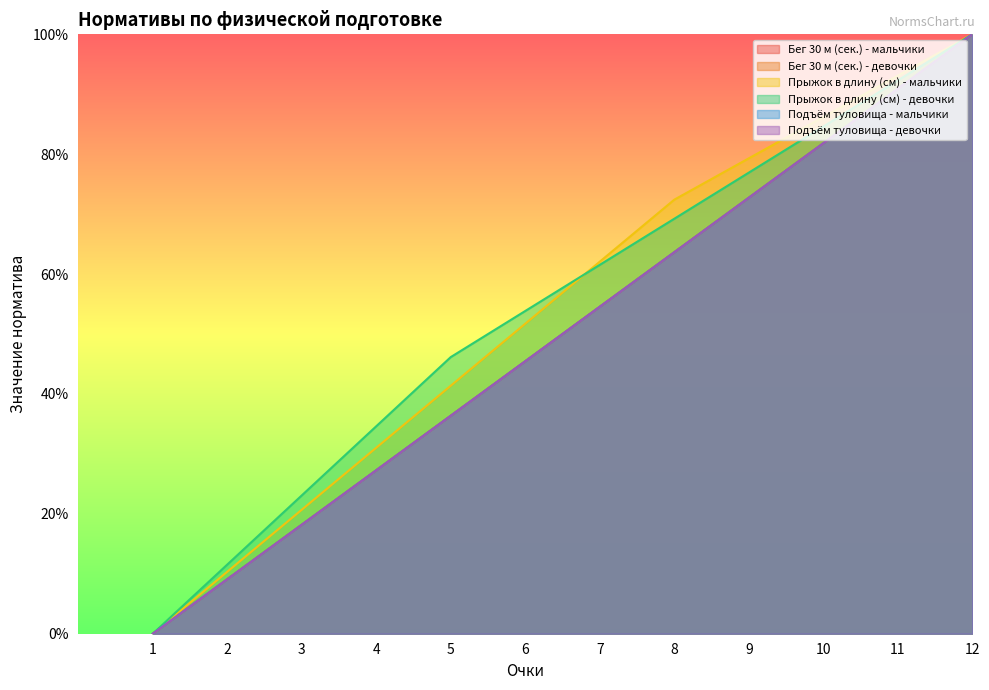

True or false: Бег 30 м (сек.) - девочки has a value of 18.2 at 3.

True